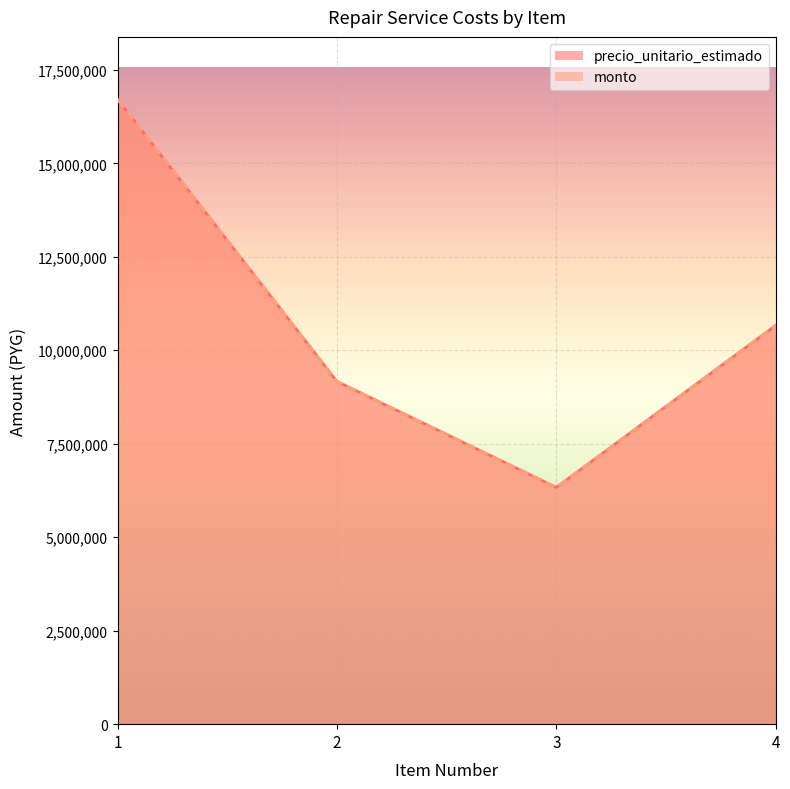

True or false: precio_unitario_estimado and monto intersect in this chart.

False